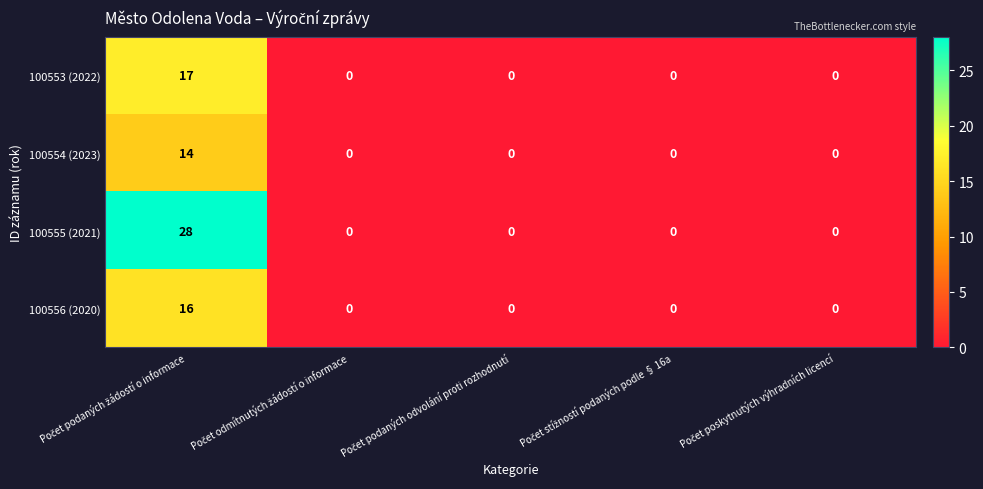

Rank the series by their maximum value, from highest to lowest.

100555 (2021), 100553 (2022), 100556 (2020), 100554 (2023)